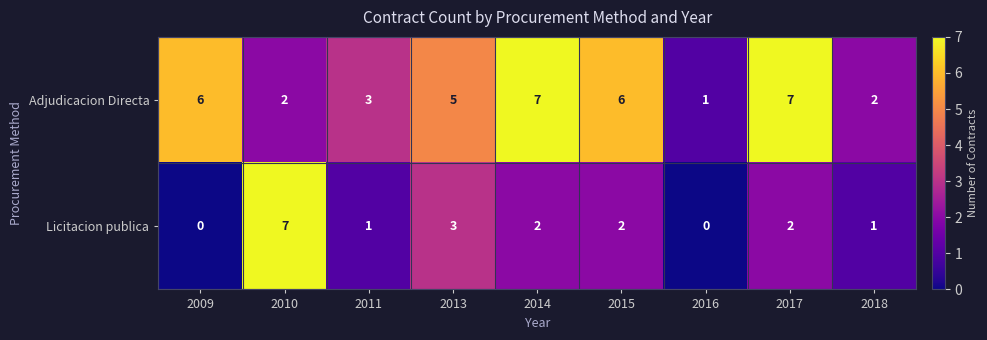

At which label is Adjudicacion Directa closest to 4?

2011